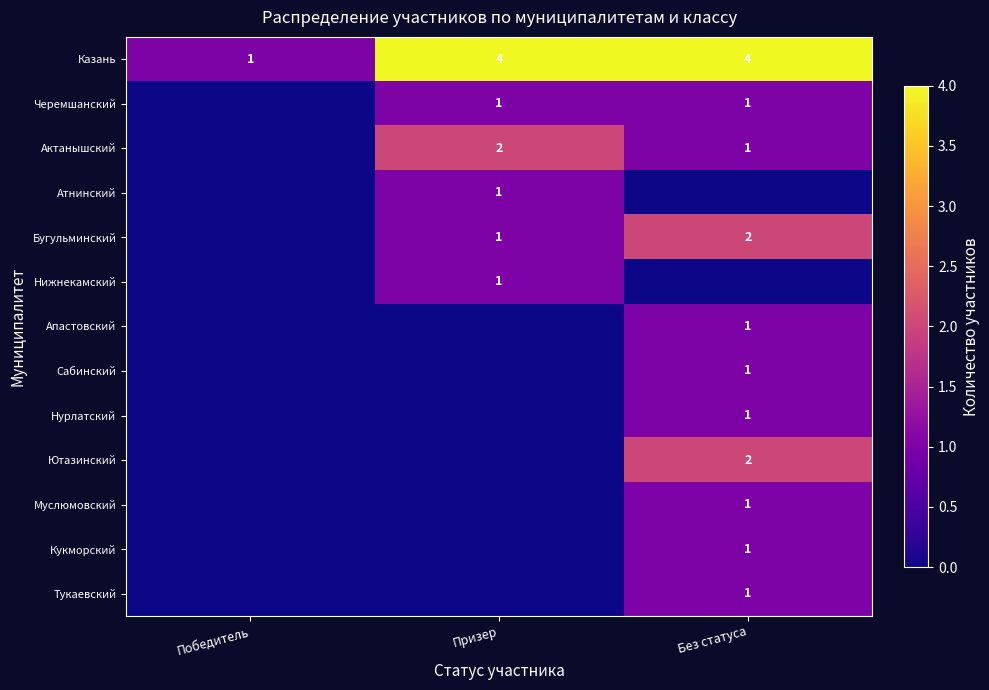

Is it true that Бугульминский equals 1 at Без статуса?

False